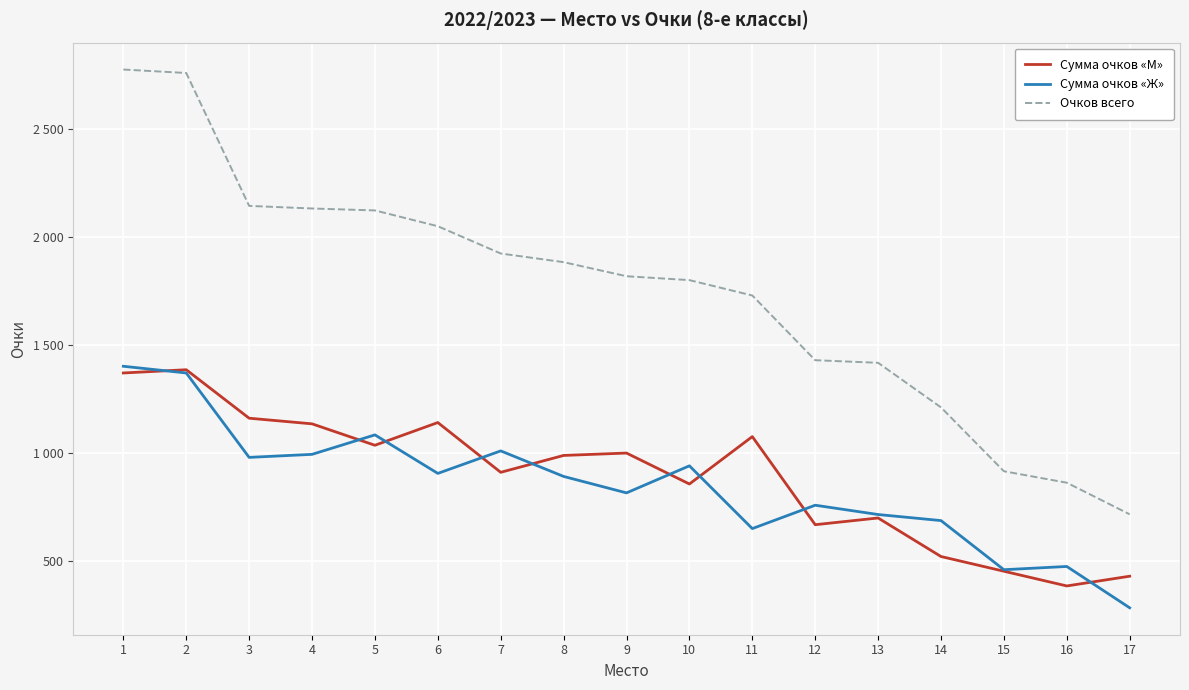

True or false: Очков всего and Сумма очков «М» cross at least once.

False